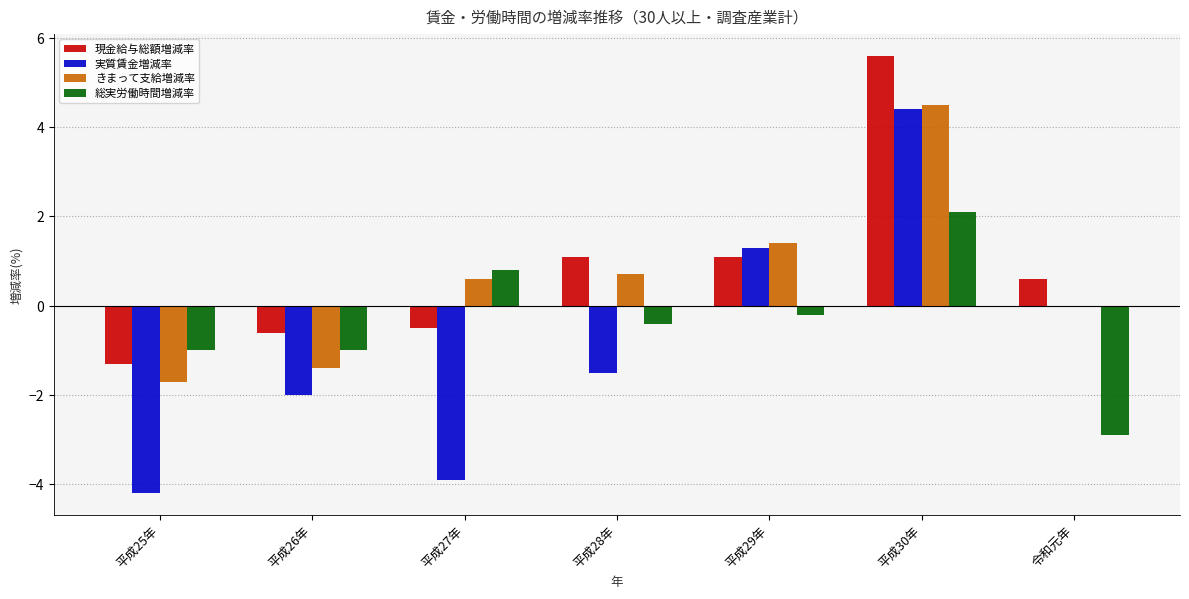

The 実質賃金増減率 series shows -1.5 at 平成28年. True or false?

True